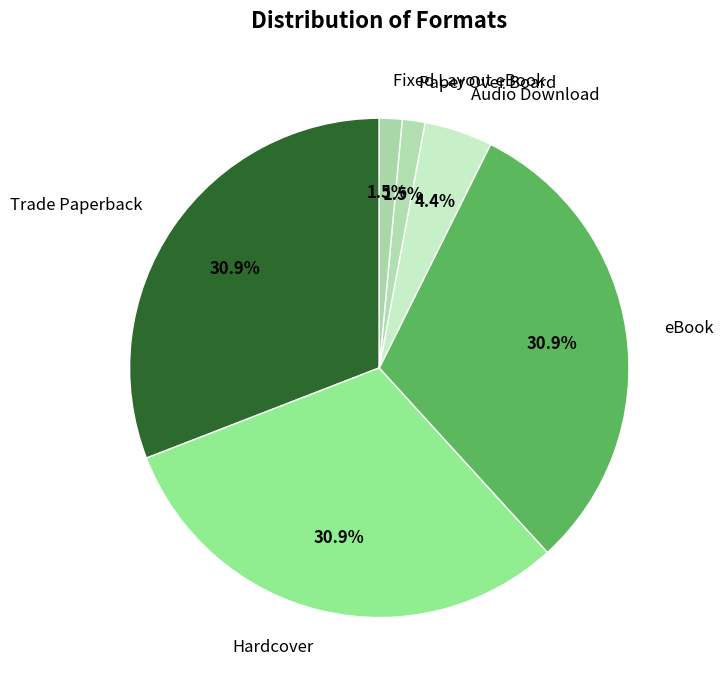

Is there any slice that represents more than half of the pie?

No